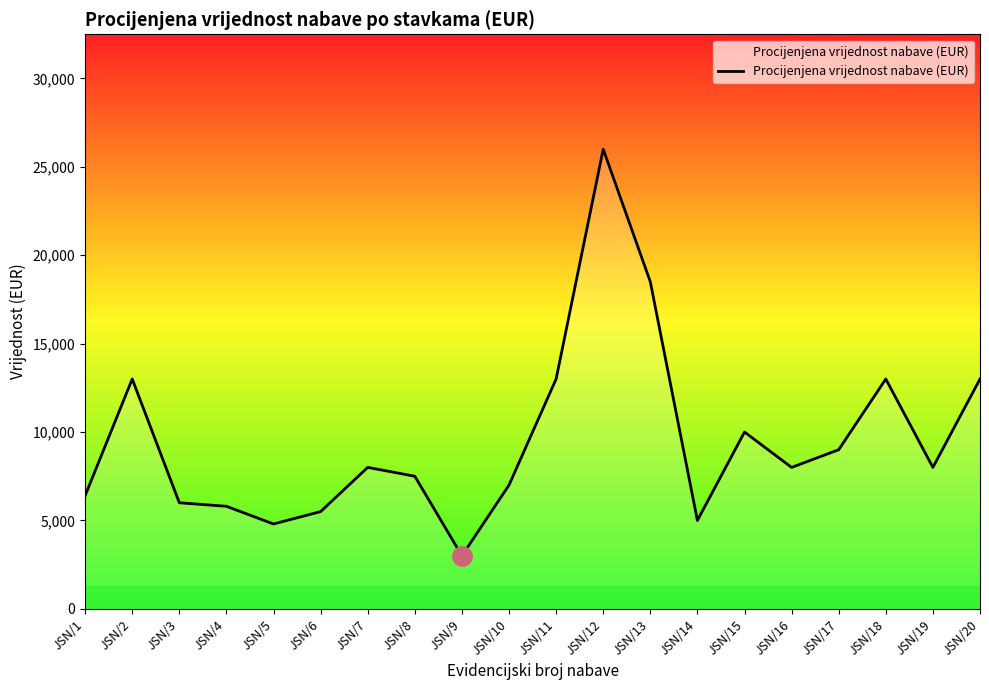

Reading left to right, transcribe all the data shown in this chart.

6400	13000	6000	5800	4800	5500	8000	7500	3000	7000	13000	26000	18500	5000	10000	8000	9000	13000	8000	13000